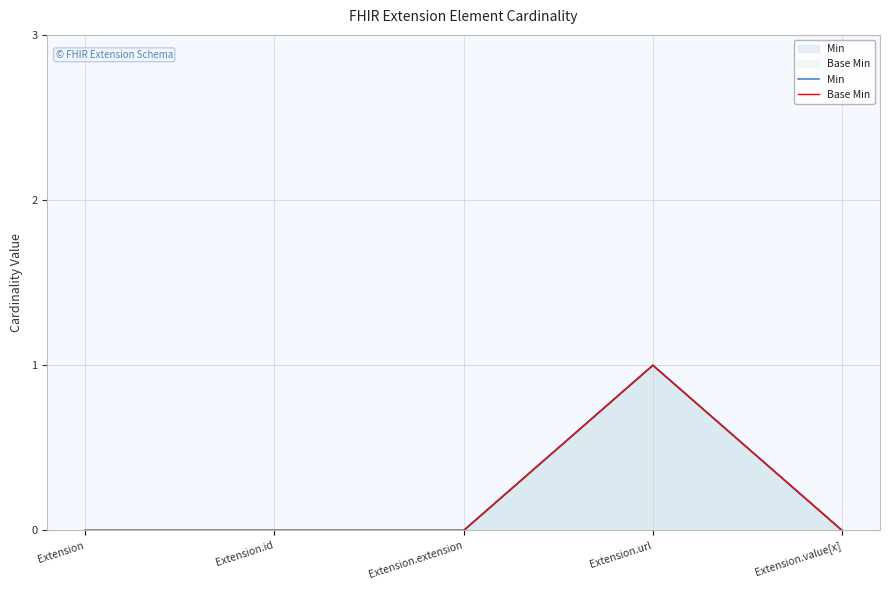

Rank the series by their maximum value, from lowest to highest.

Min, Base Min